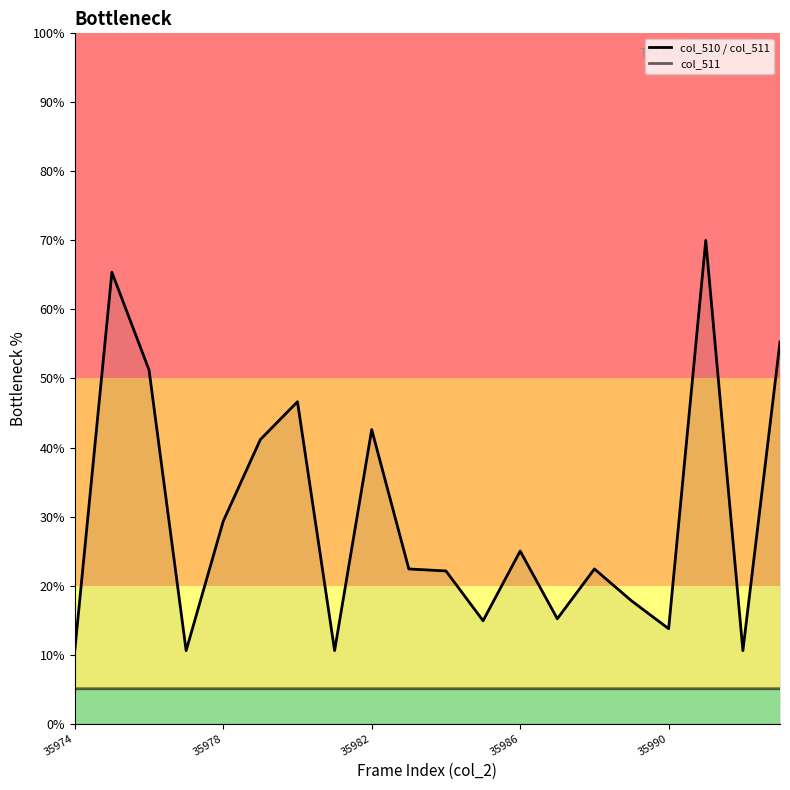

Does the chart have visible grid lines?

No